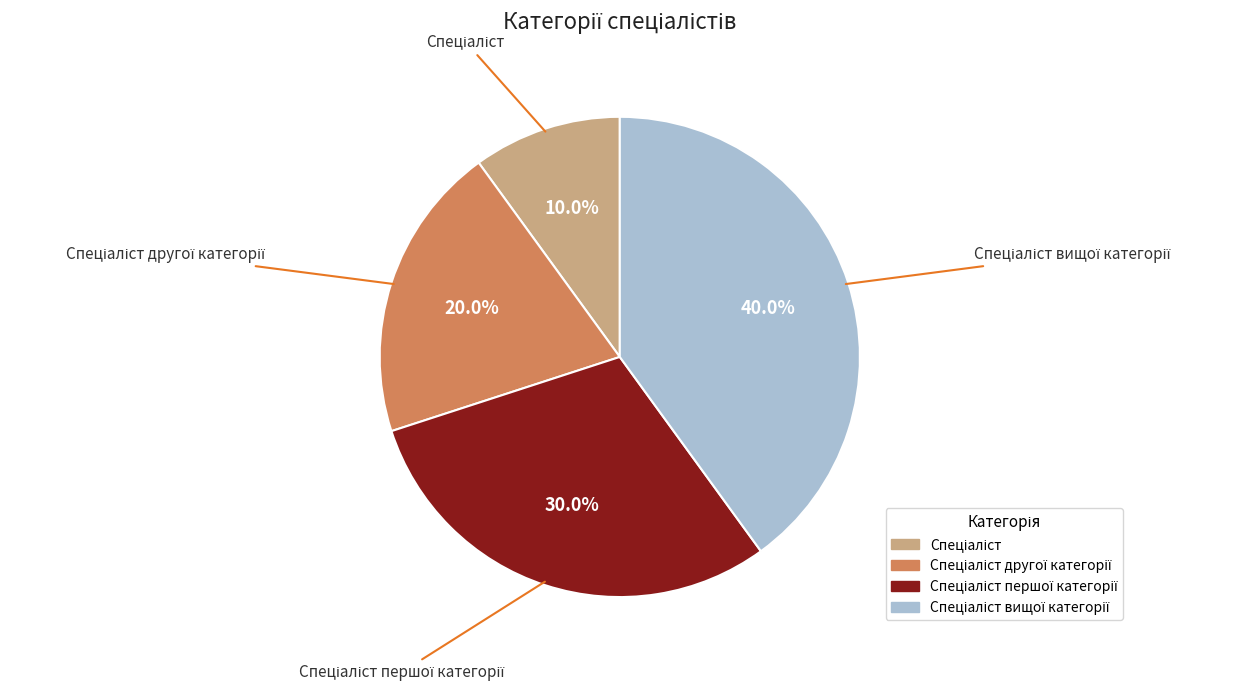

Is there any slice that represents more than half of the pie?

No